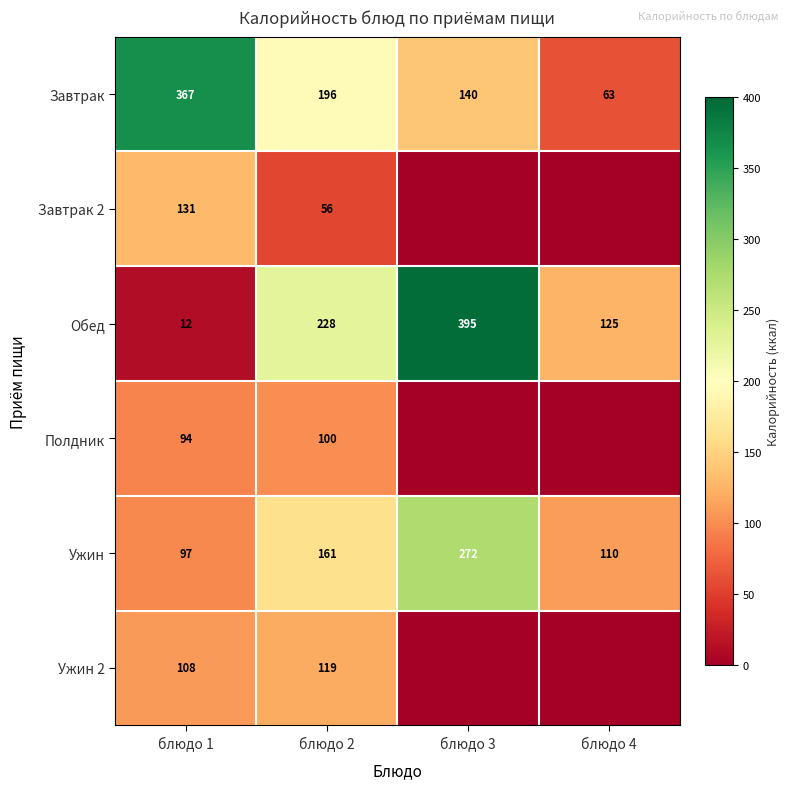

What is the sum of the Завтрак values at блюдо 3 and блюдо 1?

507